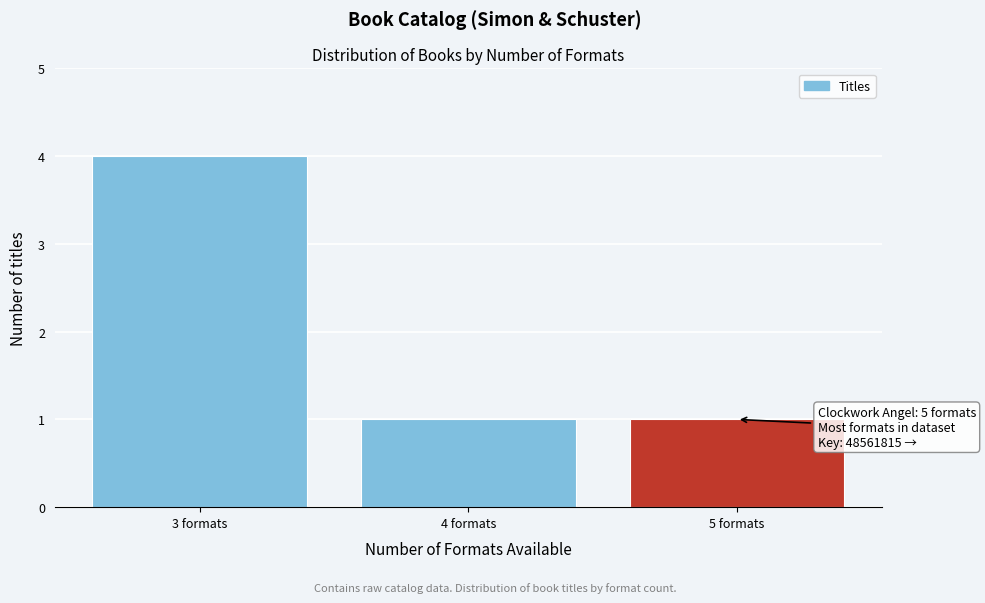

Reading left to right, transcribe all the data shown in this chart.

3 formats=4	4 formats=1	5 formats=1